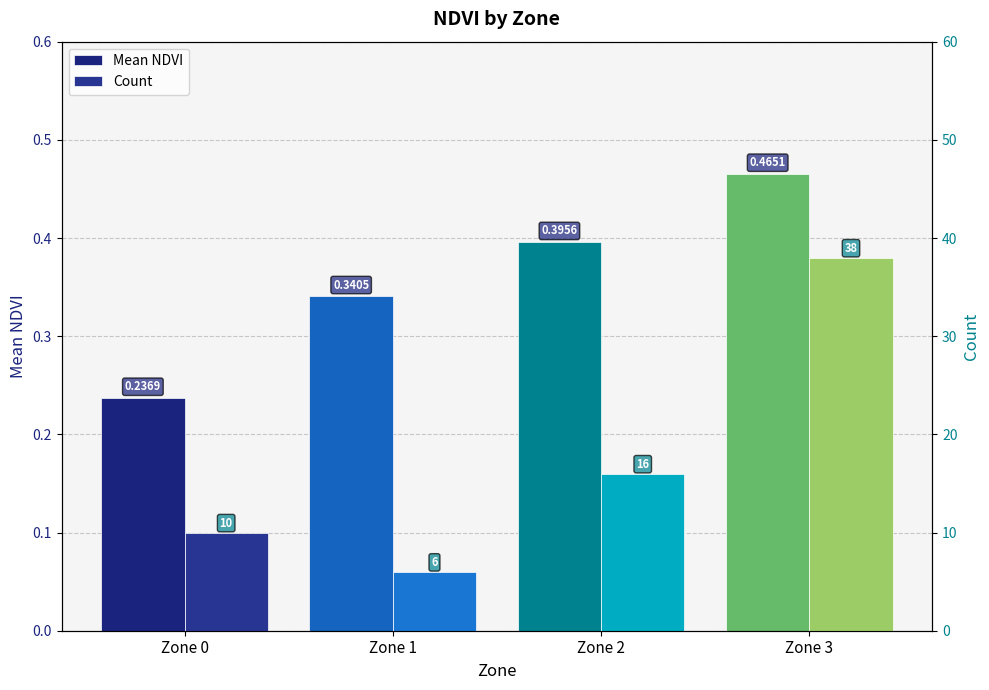

What is the spread (max minus min) of values at Zone 3?

37.5